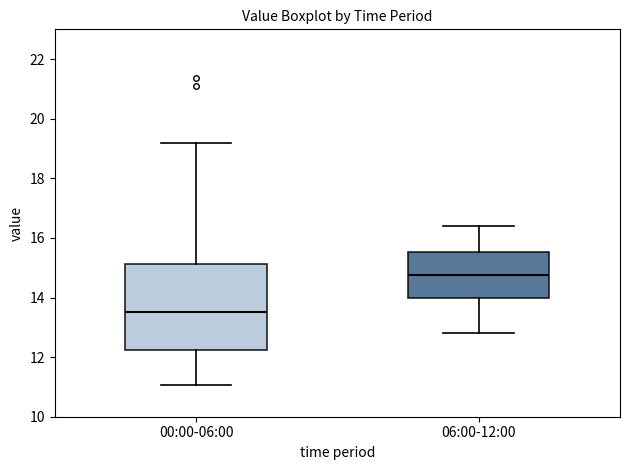

Where does the lower whisker of the box for 00:00-06:00 end on the y-axis? The values are not printed on the chart, so give them approximately, as read against the axis.

11.0